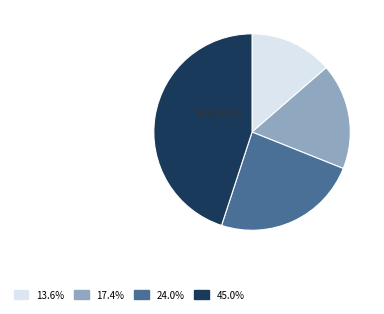

Is there any slice that represents more than half of the pie?

No